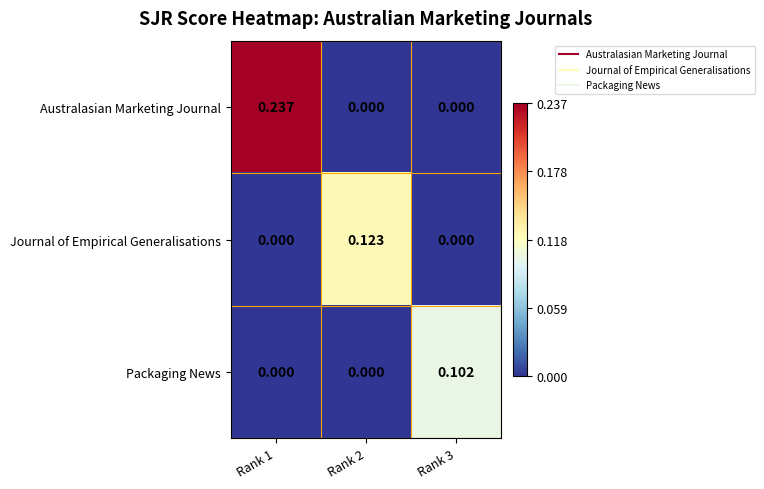

Which series changed the most between Rank 1 and Rank 3?

Australasian Marketing Journal